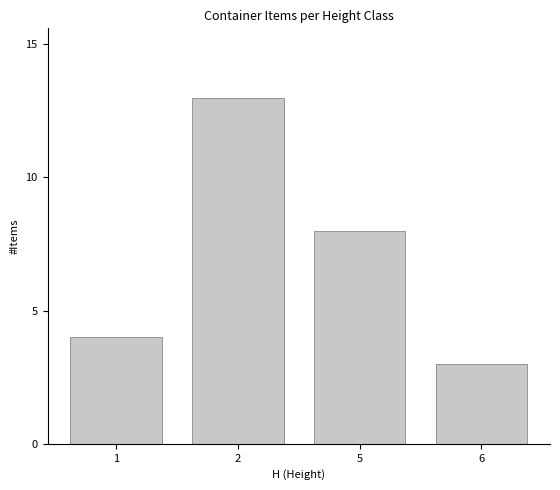

Reading right to left, list all the values displayed in this chart.

6=3	5=8	2=13	1=4